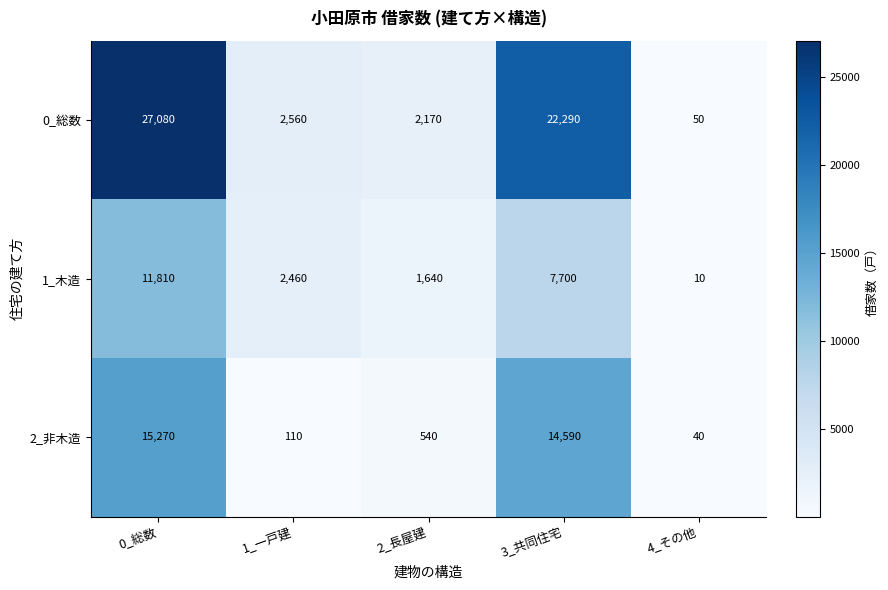

Which series has the widest spread of values?

0_総数